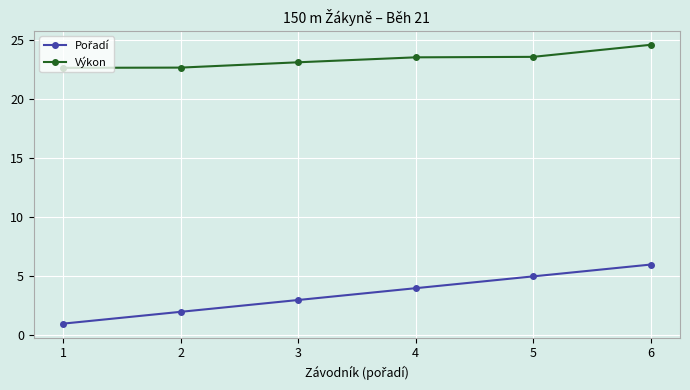

What is the average value of the Výkon series?

23.4